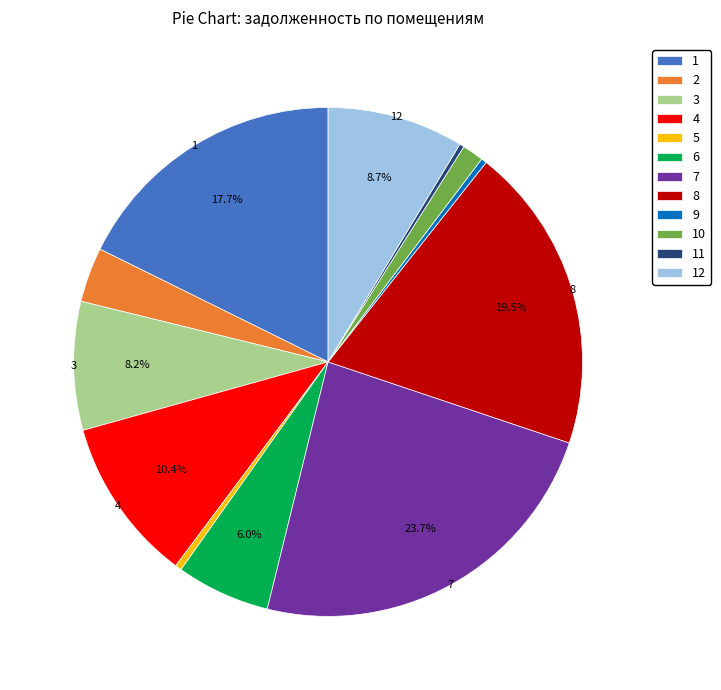

True or false: 7 accounts for 38% of the total.

False